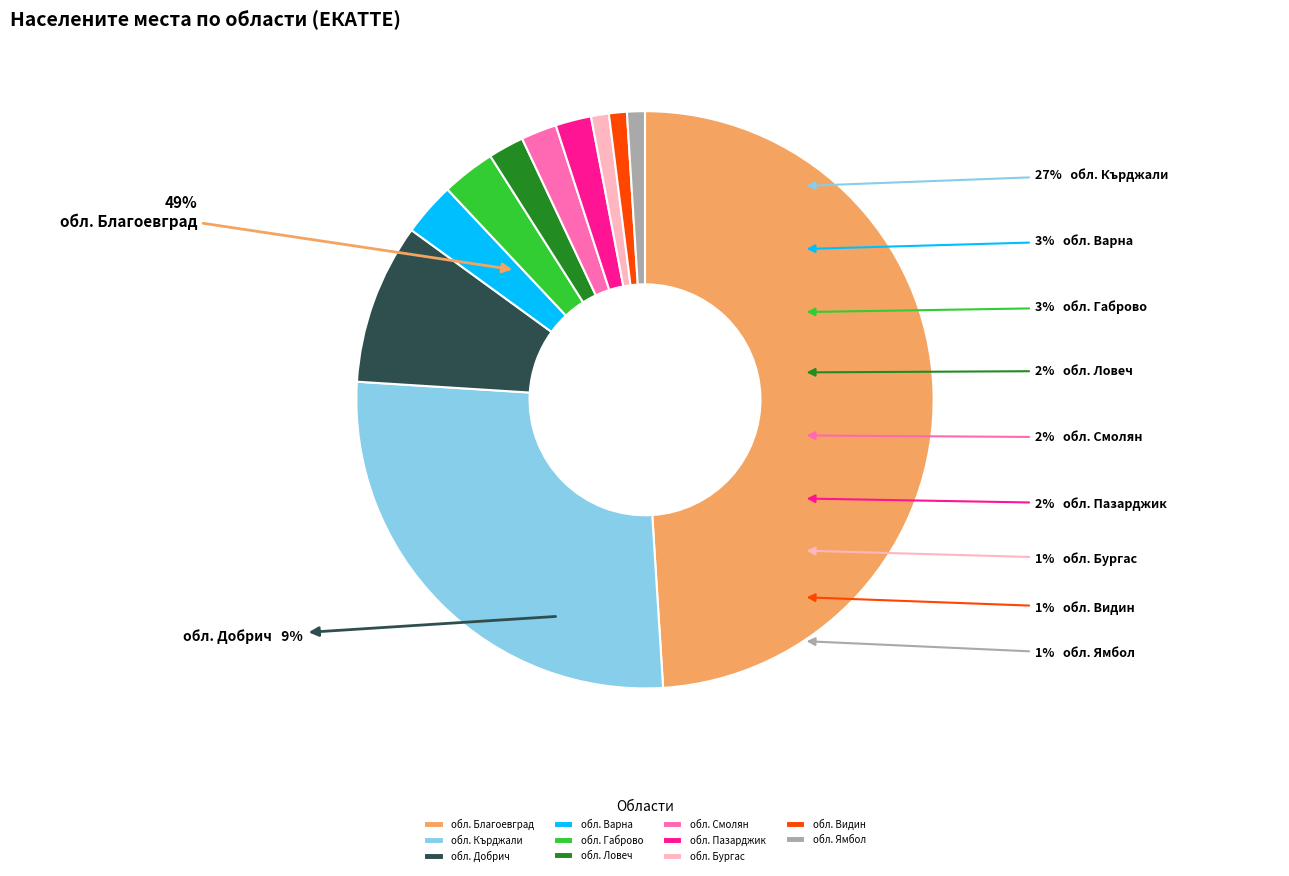

To the nearest percent, what is the difference between the обл. Ямбол and обл. Пазарджик slice percentages?

1%